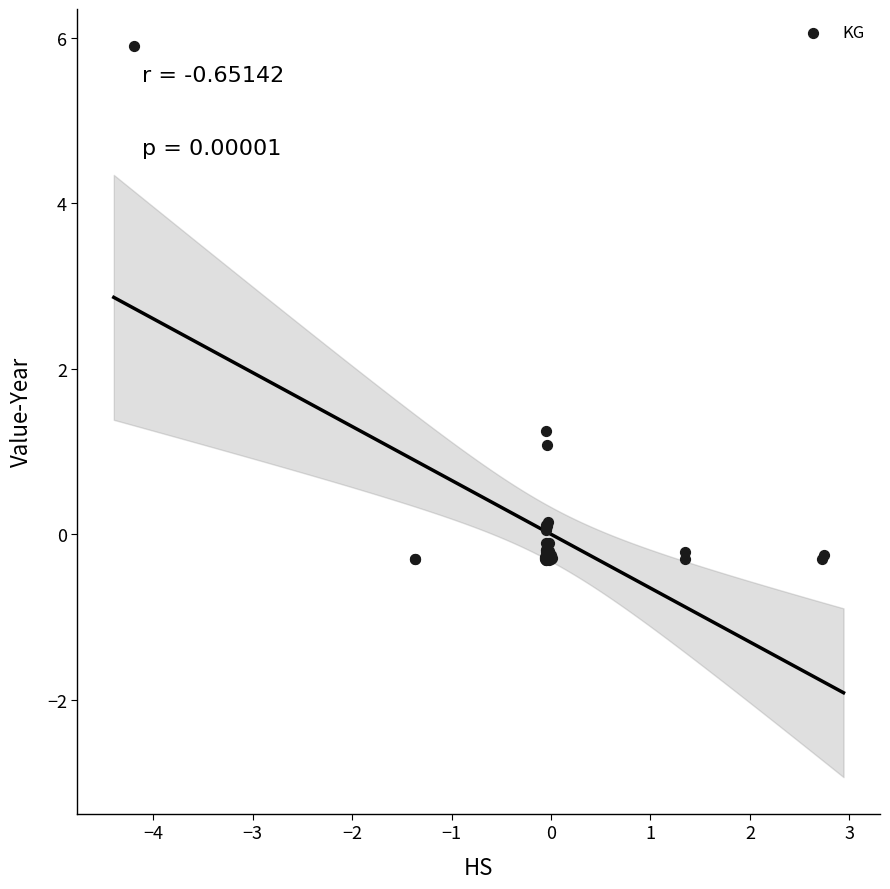

What Y value in the scatter plot is closest to 2?

1.2